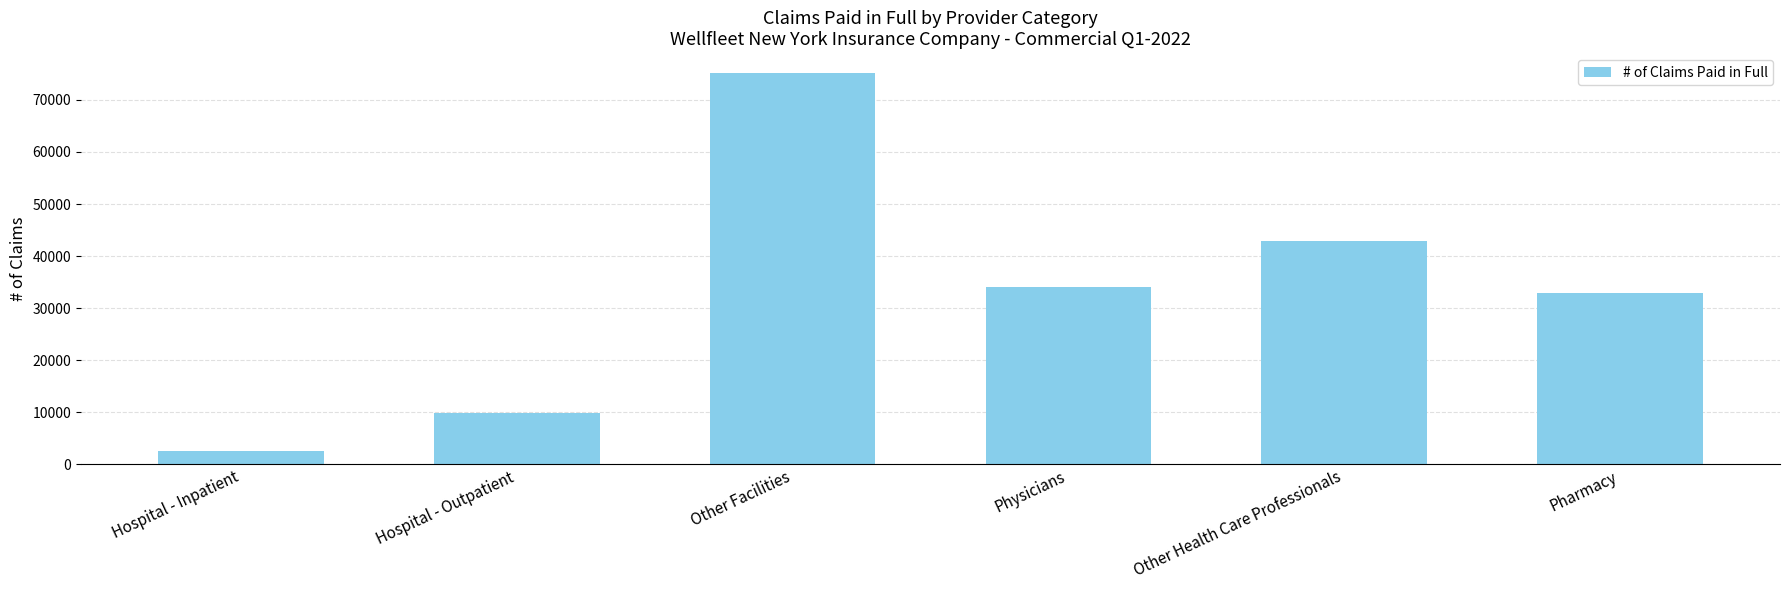

Which label corresponds to the smallest value in the chart?

Hospital - Inpatient